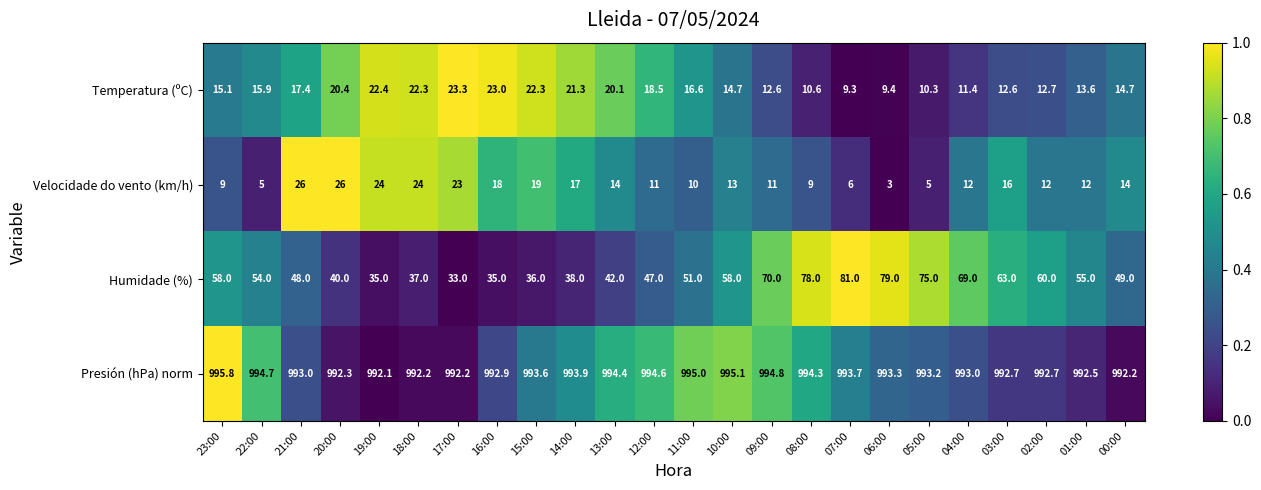

What is the average value of the Presión (hPa) norm series?

993.5